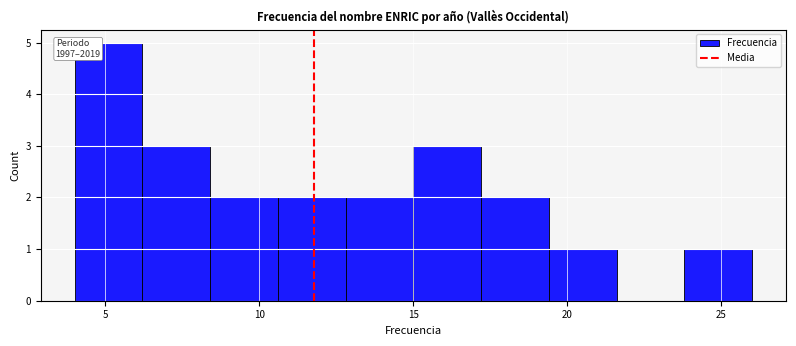

Over which range of the x-axis is the bar tallest?

4.0 to 6.2